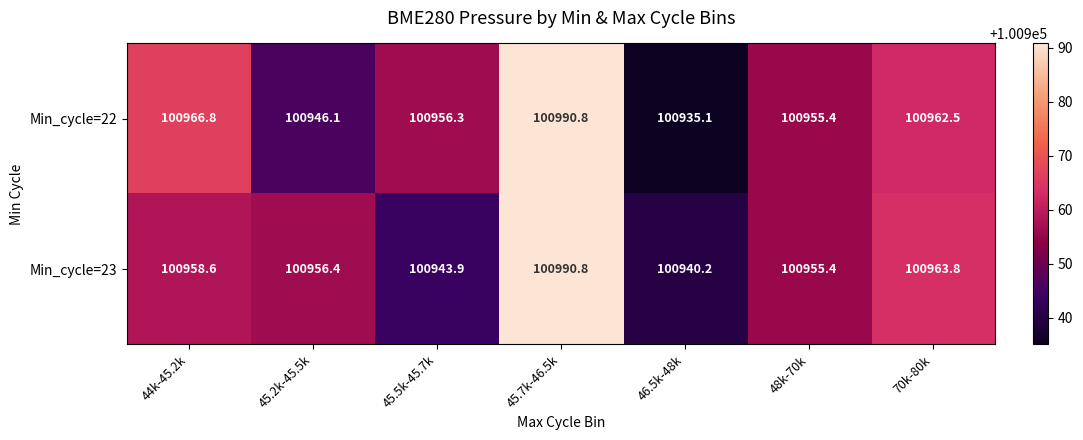

Is it true that Min_cycle=23 equals 70520.9 at 70k-80k?

False